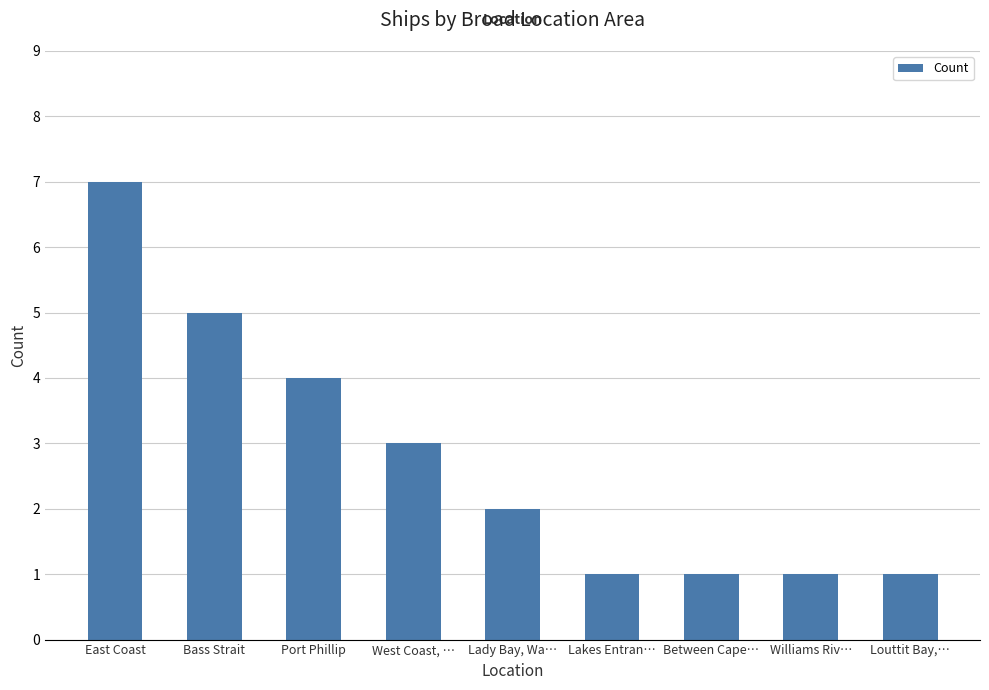

What position from the left is Williams Riv…?

8